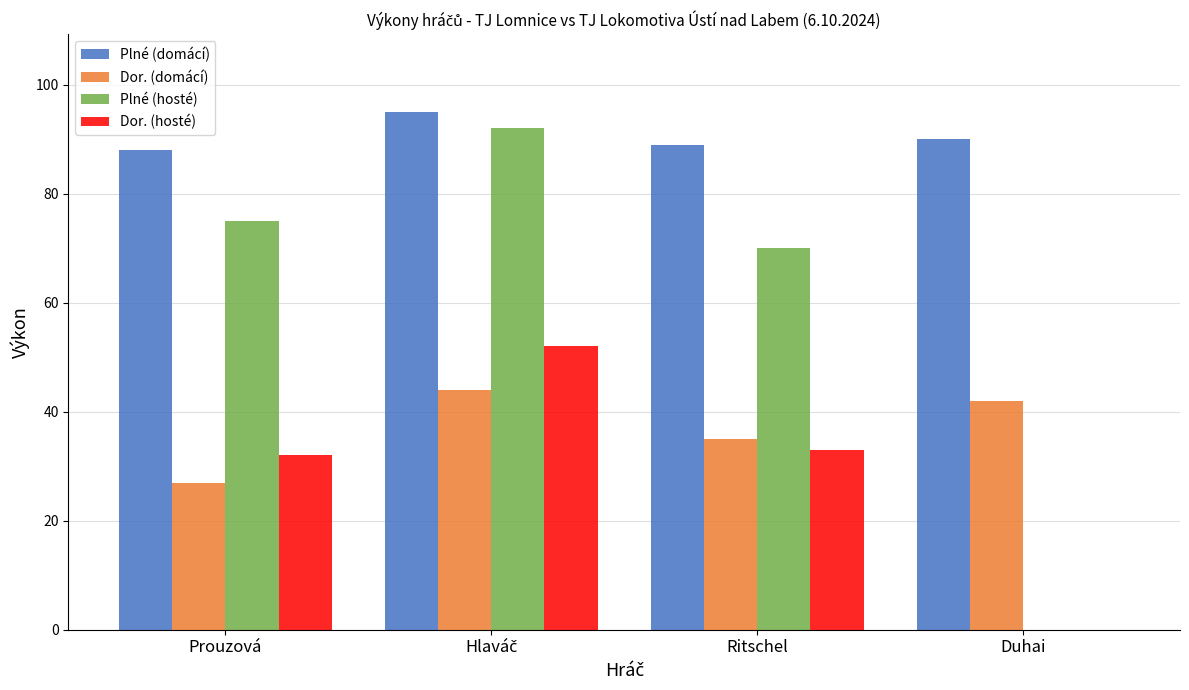

How many distinct data groups are displayed?

4